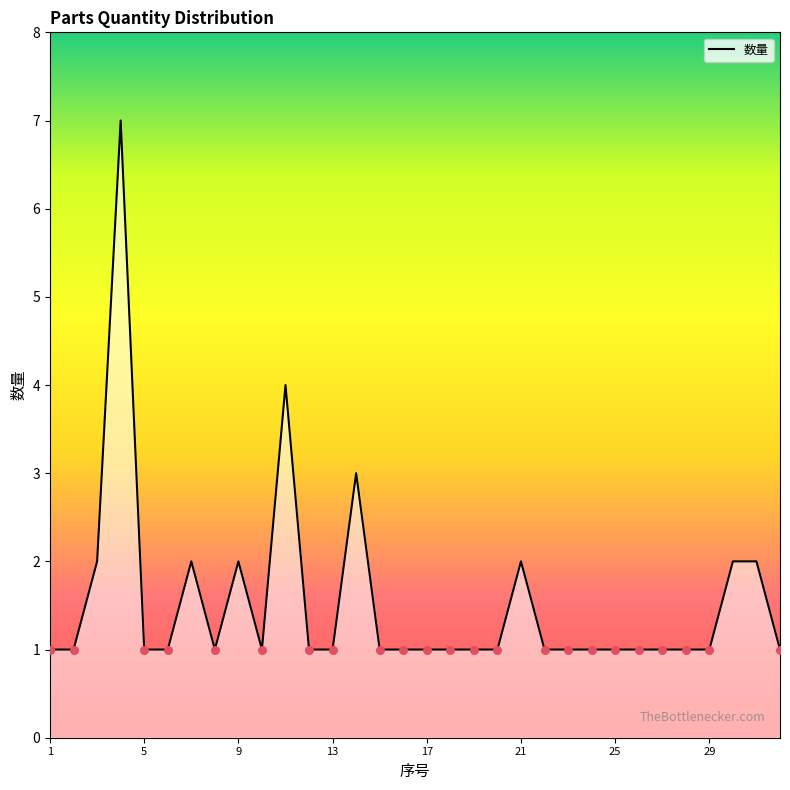

What is the difference between the maximum and minimum values?

6